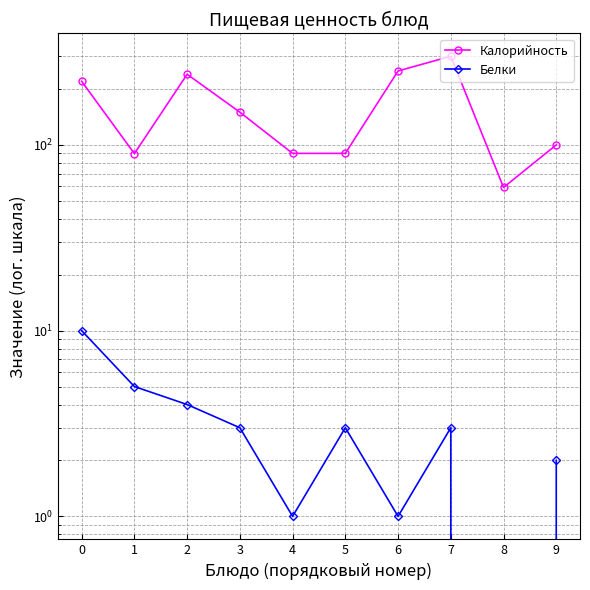

The value of Калорийность at 2 is 103.9. True or false?

False